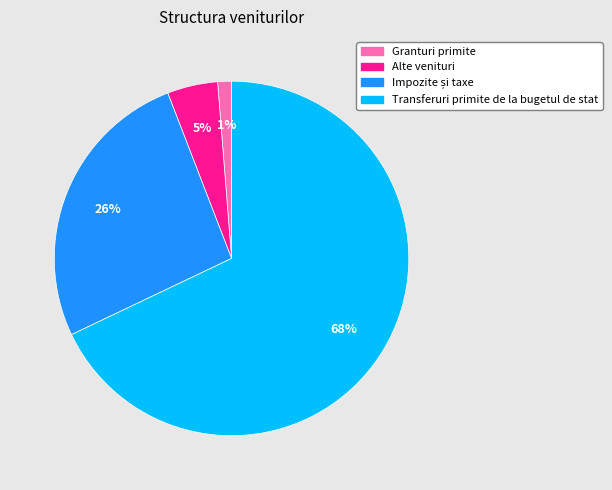

Which has a higher value, Granturi primite or Transferuri primite de la bugetul de stat?

Transferuri primite de la bugetul de stat